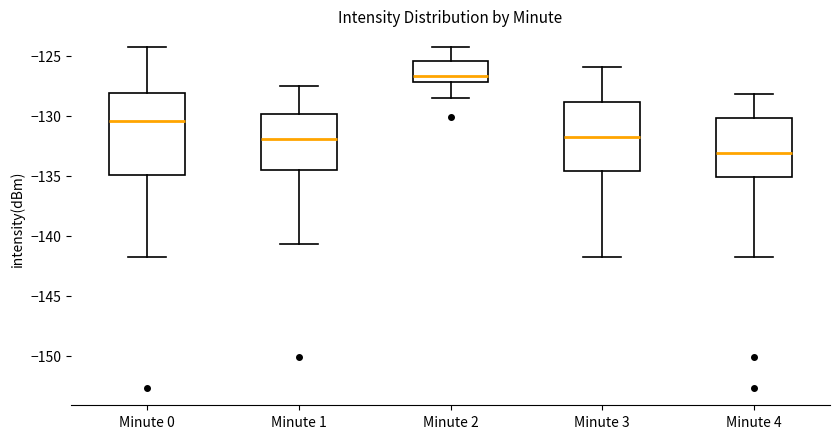

Comparing the boxes themselves (not the whiskers), which one is the tallest?

Minute 0